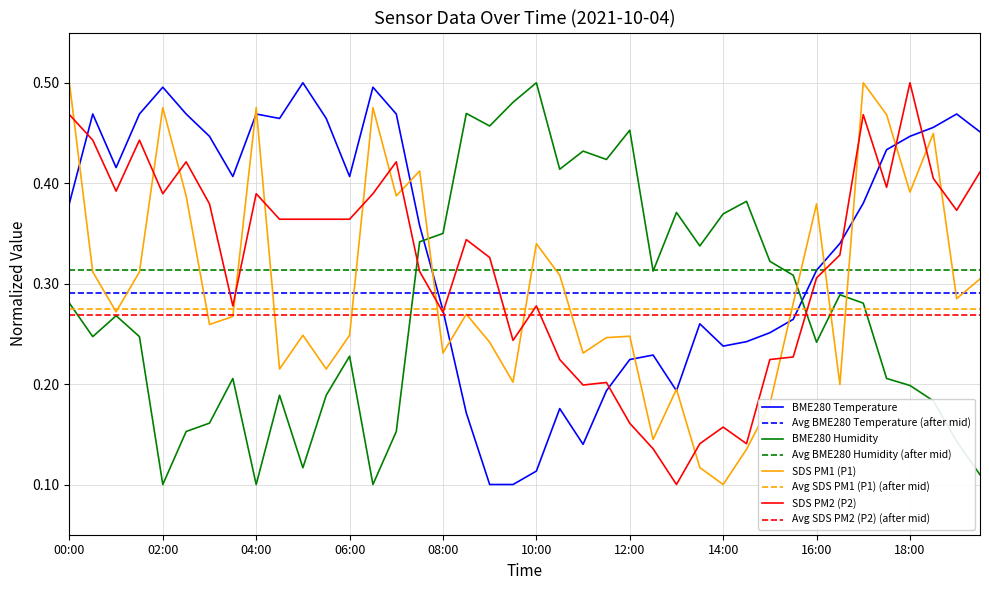

Where is BME280_temperature nearest to the value 0?

09:00